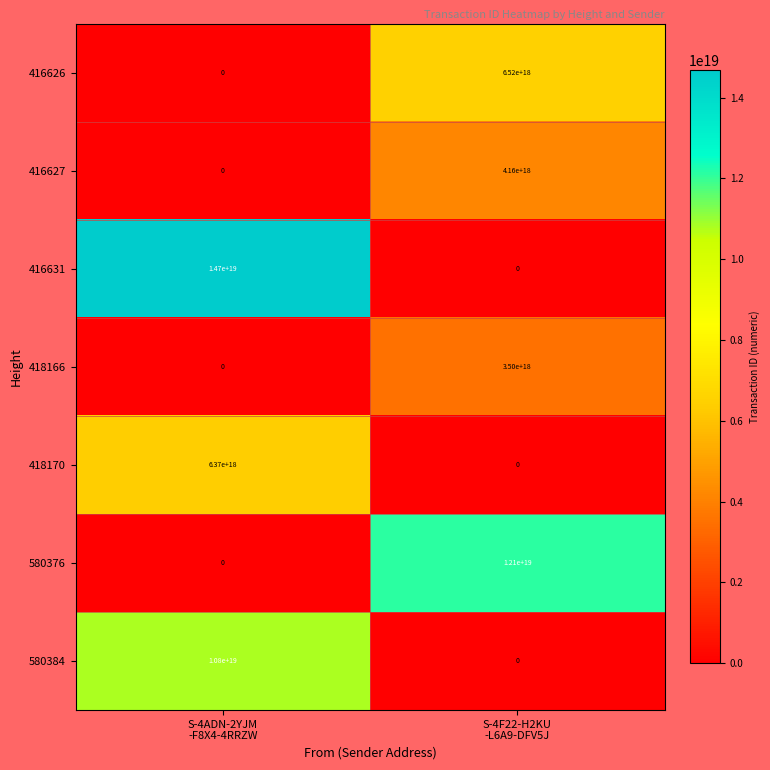

Which series has the largest total across all categories?

416631